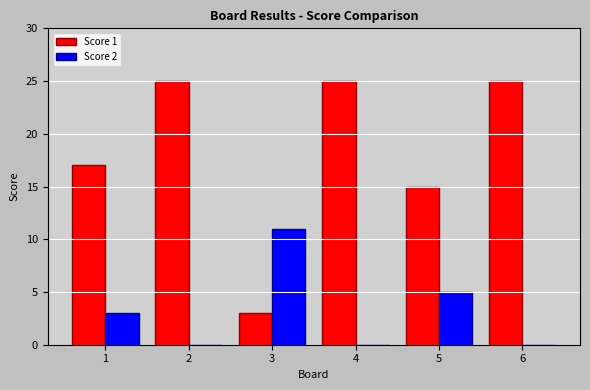

What is the sum of all Score 2 values?

19